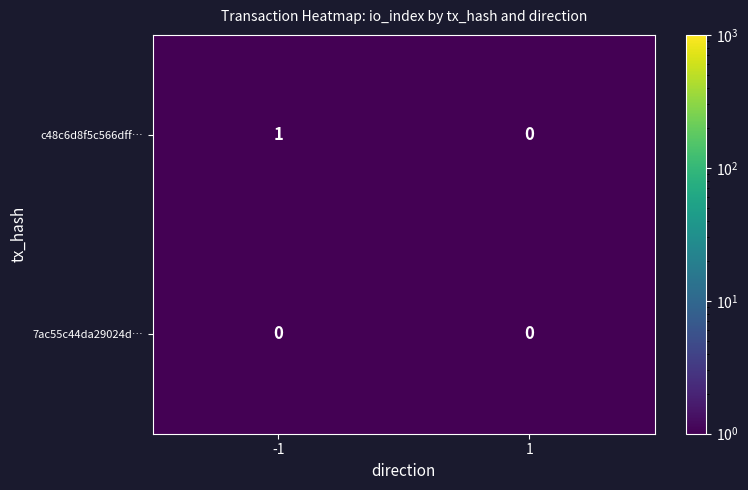

The value of c48c6d8f5c566dff… at 1 is 0. True or false?

True